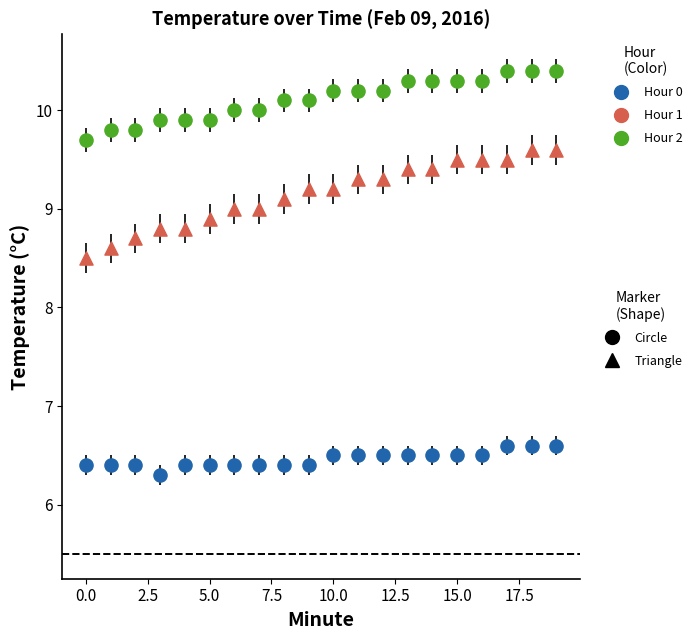

Across all data points, what is the range of Y values (max minus min)?

4.1